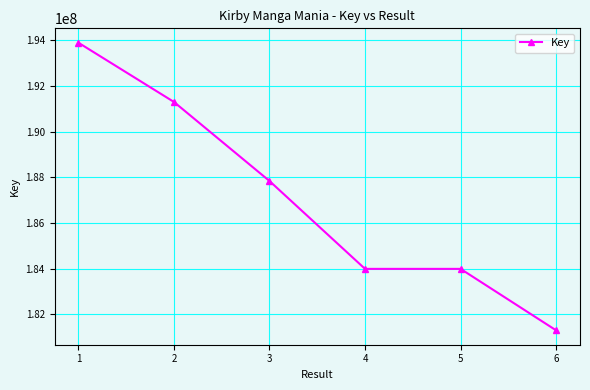

What is the difference between the maximum and minimum values?

12598963